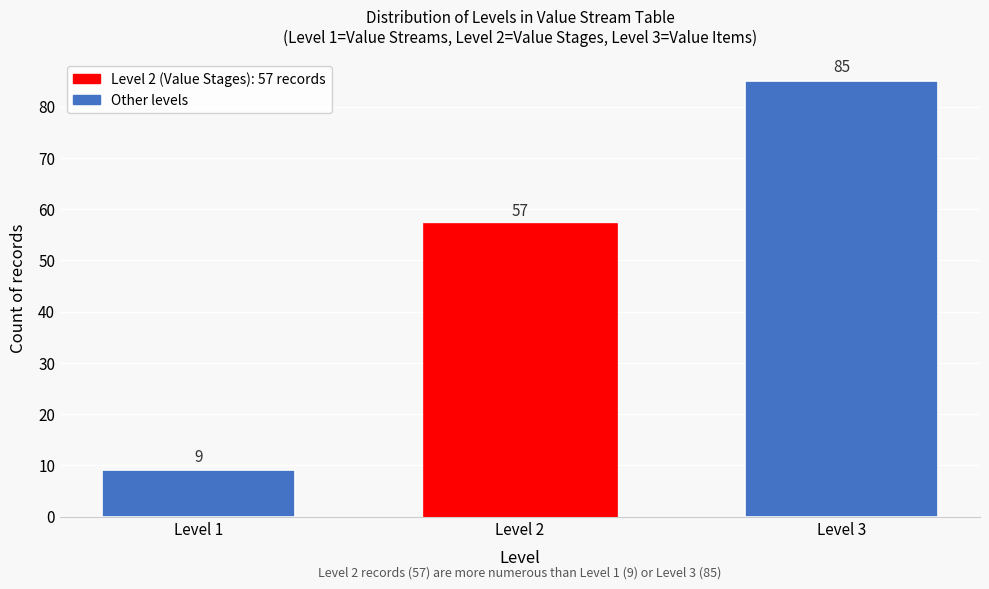

Reading right to left, list all the values displayed in this chart.

85	57	9